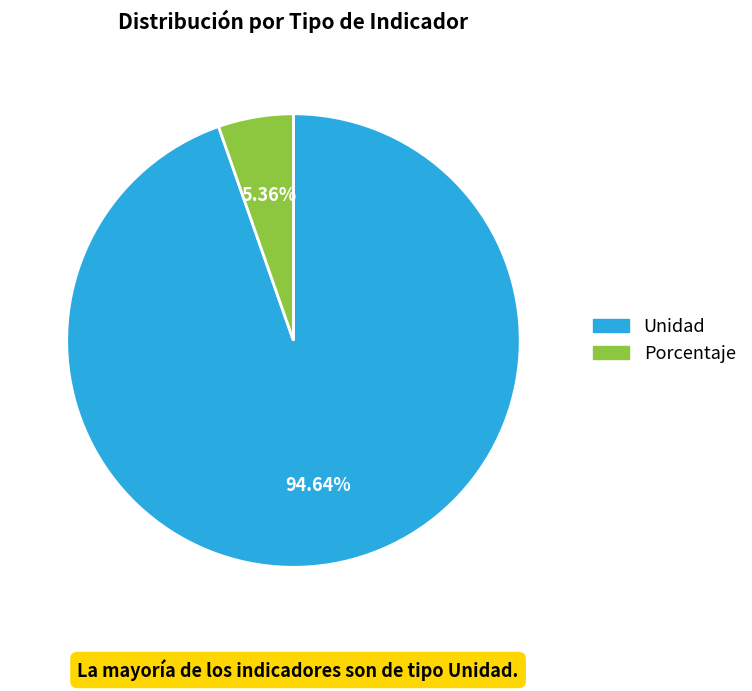

Do Unidad and Porcentaje together represent more than half of the pie?

Yes